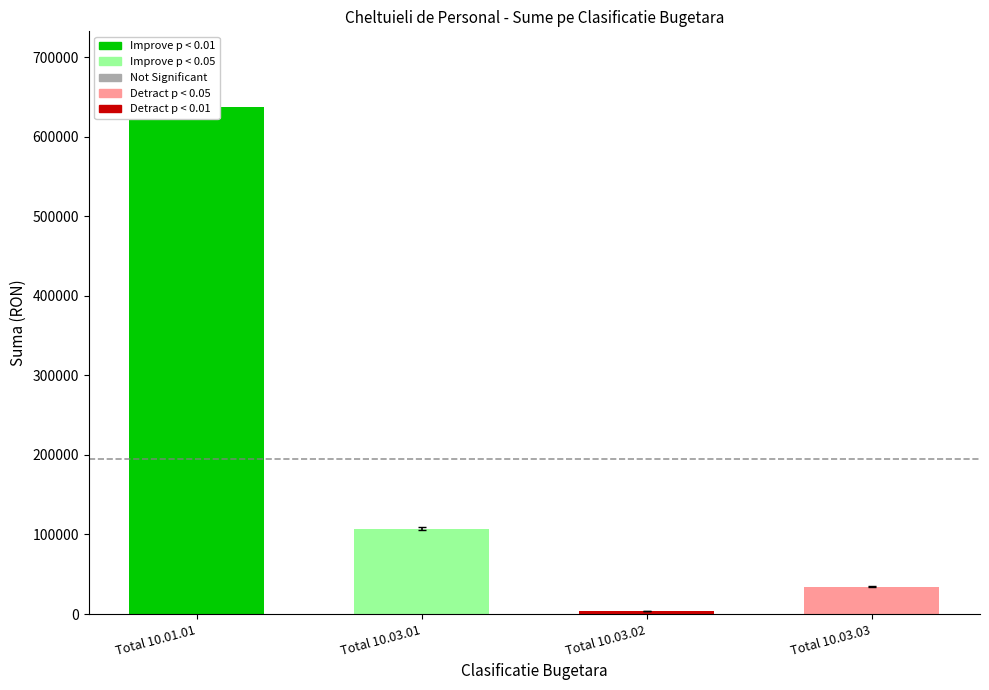

What is the maximum value shown in the chart?

637080